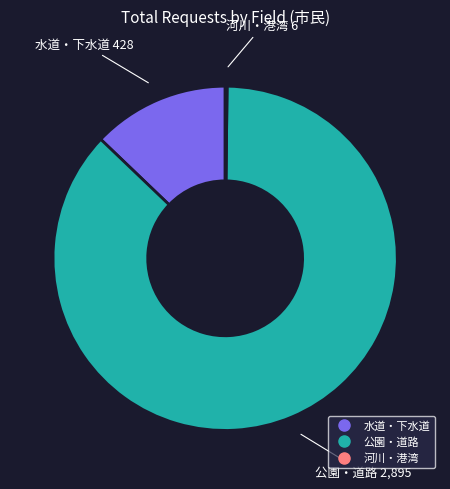

What is the largest slice in the pie chart?

公園・道路